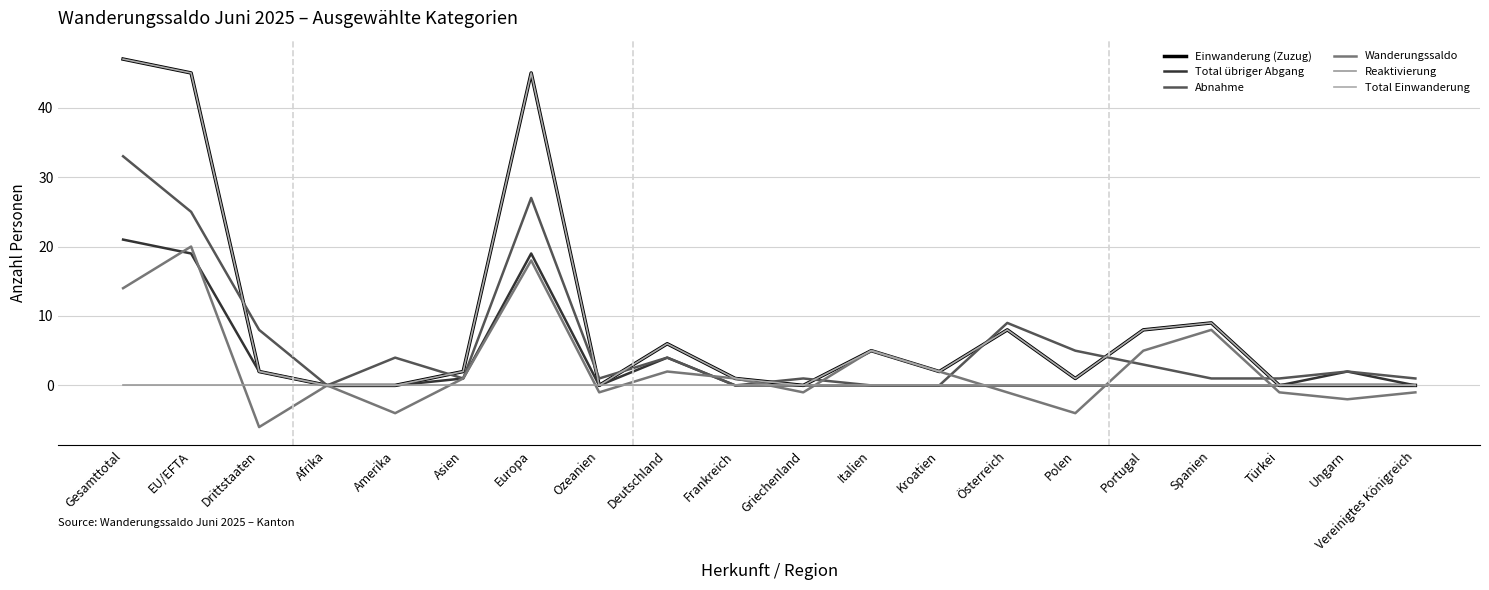

Is this an area chart (filled region under the line)?

No